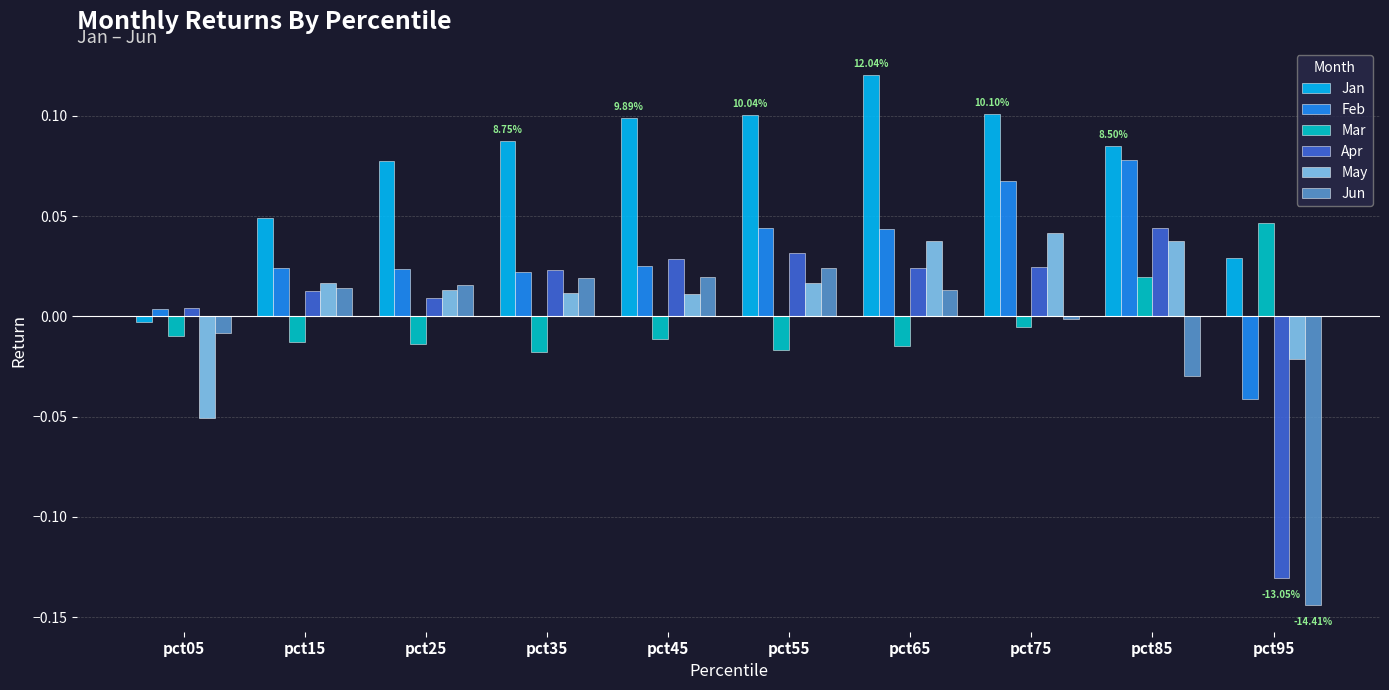

What is the total value across all series at pct95?

-0.3